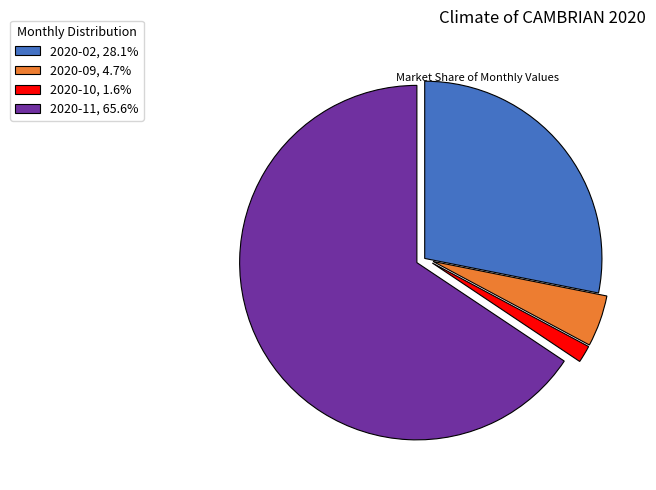

Is the sum of 2020-10, 1.6% and 2020-09, 4.7% greater than half?

No